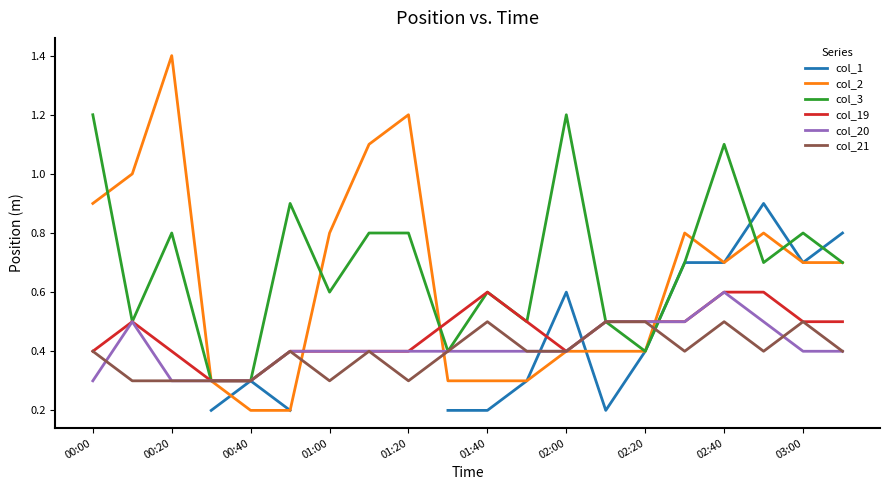

How many lines are shown in the chart?

6